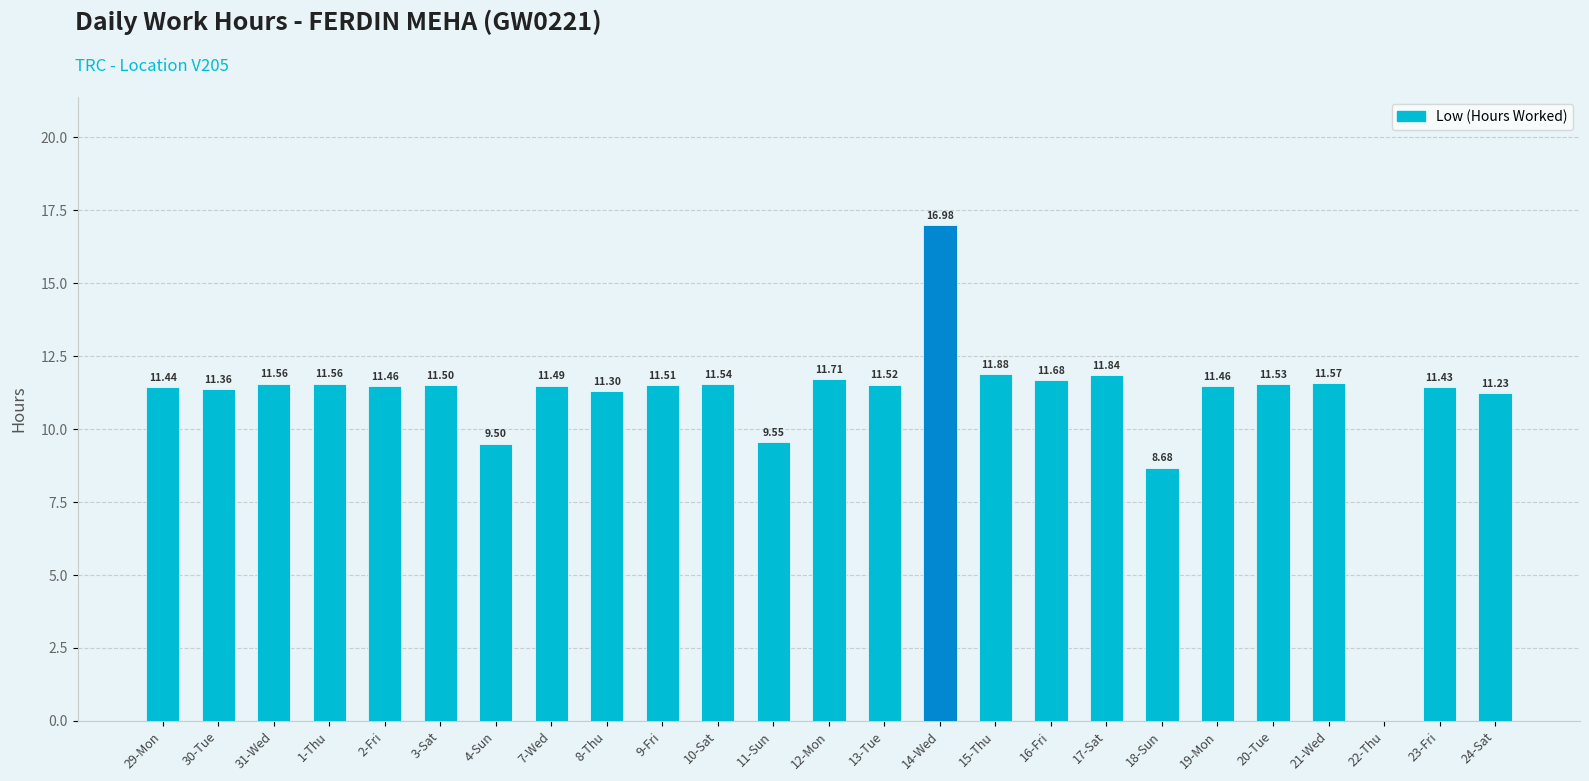

What is the sum of the values at 31-Wed and 11-Sun?

21.1